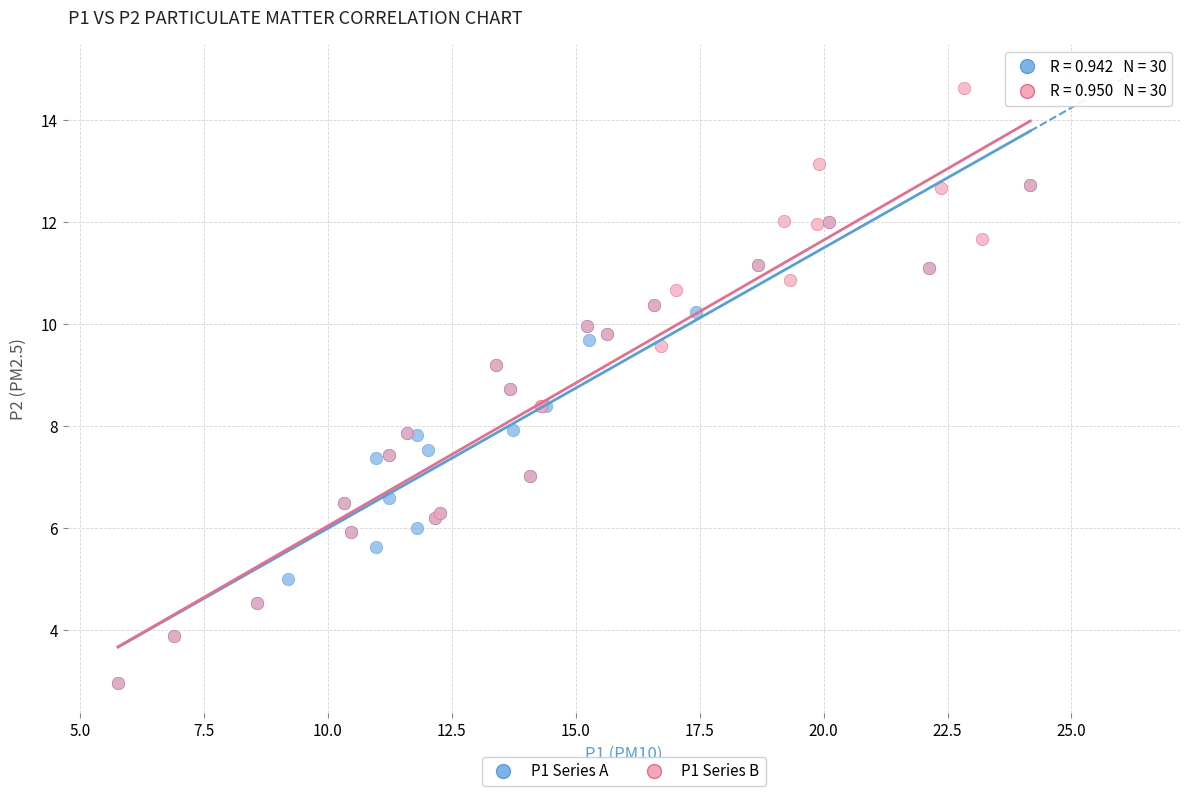

Which series has the largest Y range (max minus min)?

P1 Series B